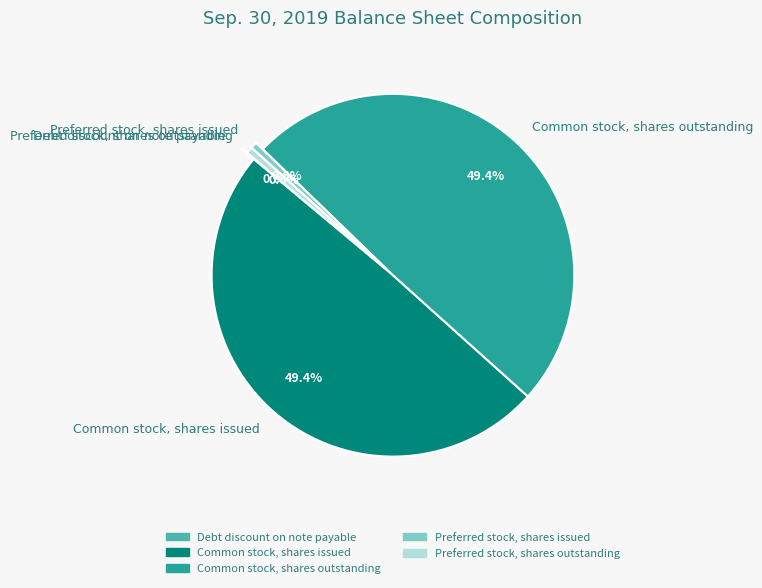

To the nearest percent, what is the difference between the largest and smallest slice percentages?

49%